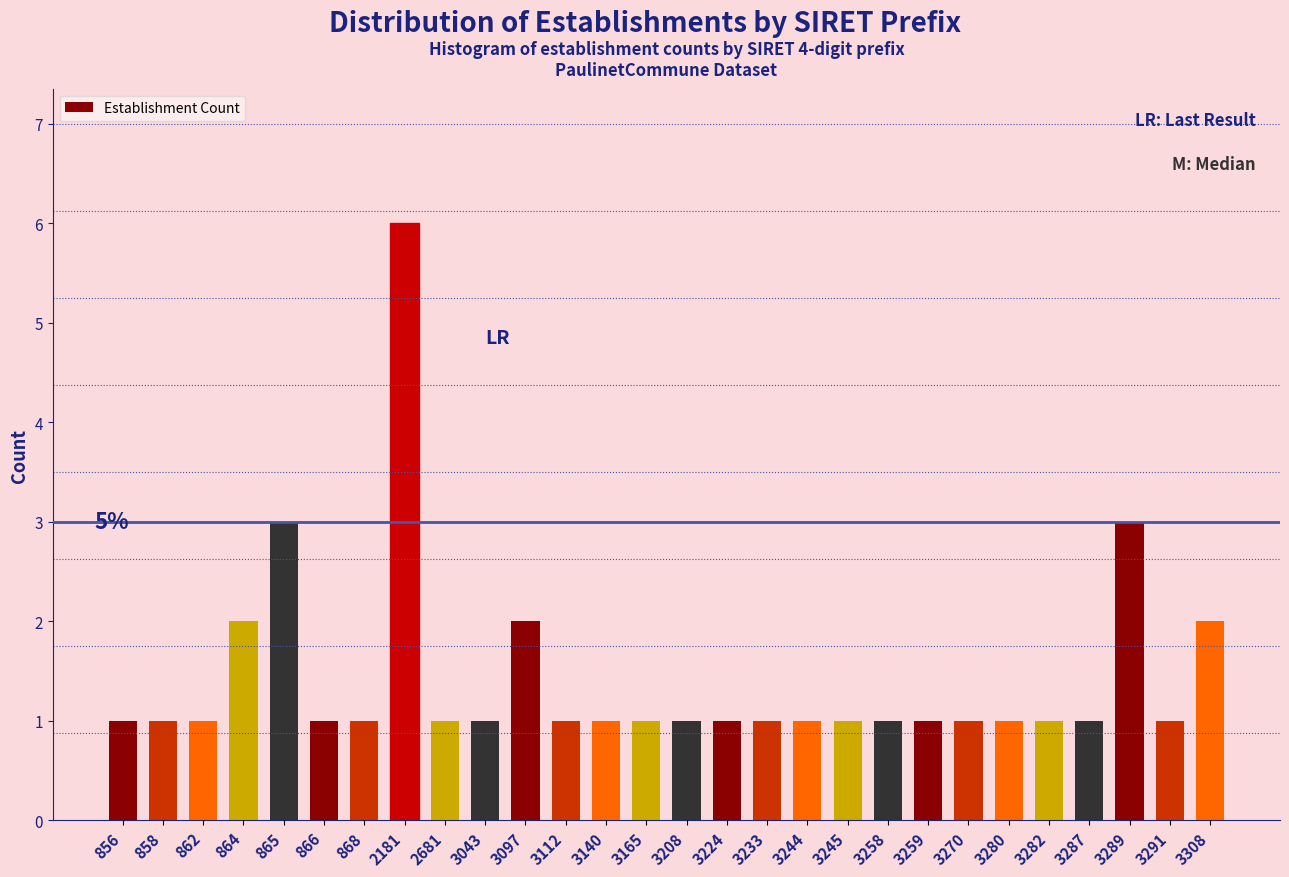

Reading right to left, what are all the values shown in this chart?

3308=2	3291=1	3289=3	3287=1	3282=1	3280=1	3270=1	3259=1	3258=1	3245=1	3244=1	3233=1	3224=1	3208=1	3165=1	3140=1	3112=1	3097=2	3043=1	2681=1	2181=6	868=1	866=1	865=3	864=2	862=1	858=1	856=1